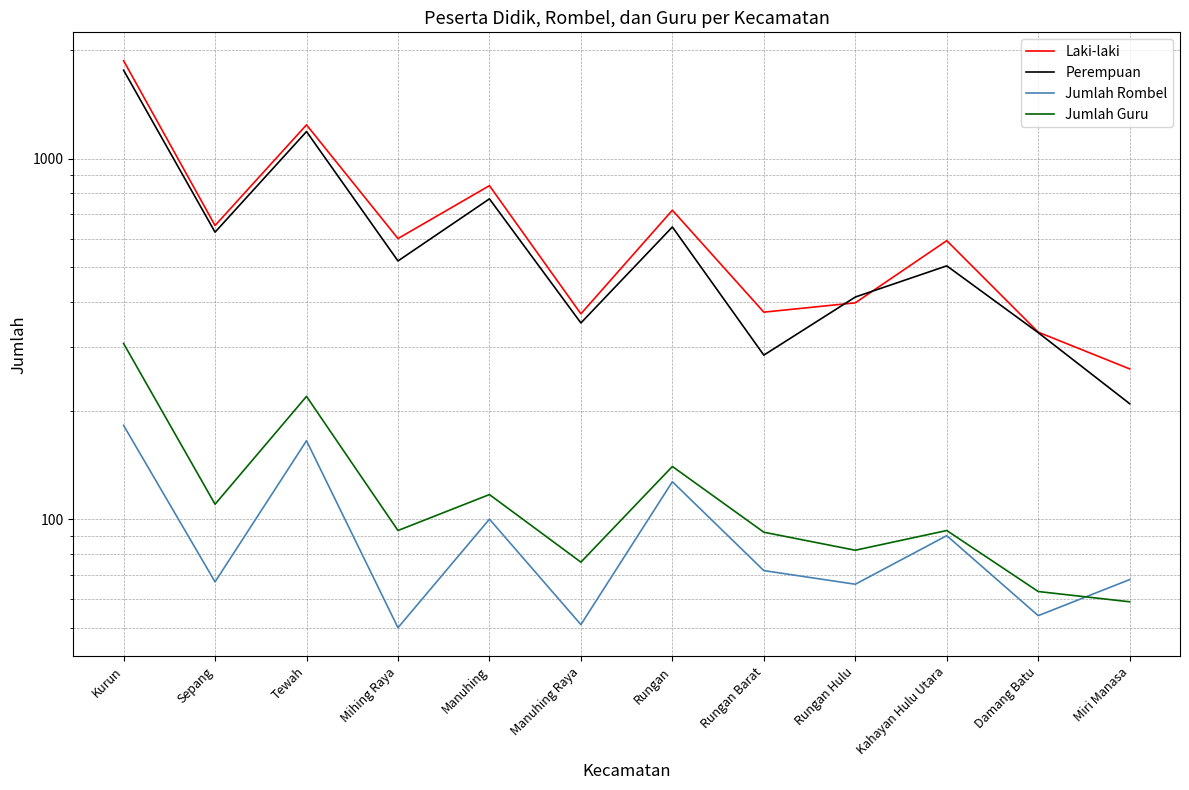

Which series changed the most between Rungan Hulu and Damang Batu?

Perempuan